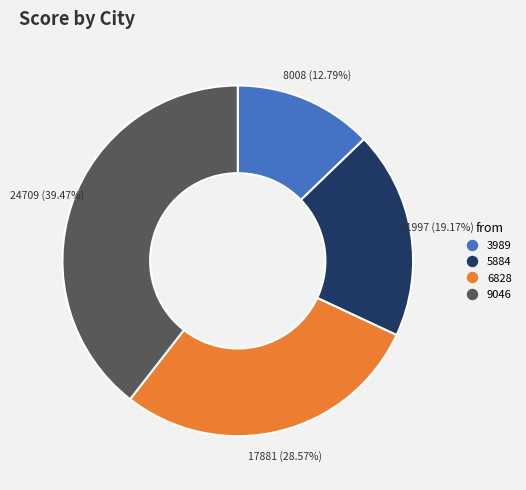

Is there any slice that represents more than half of the pie?

No